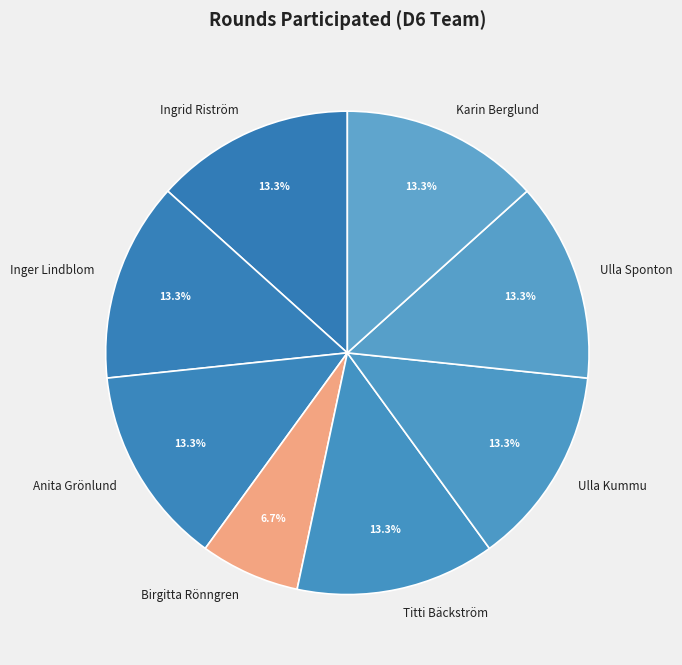

How many slices are in this pie chart?

8